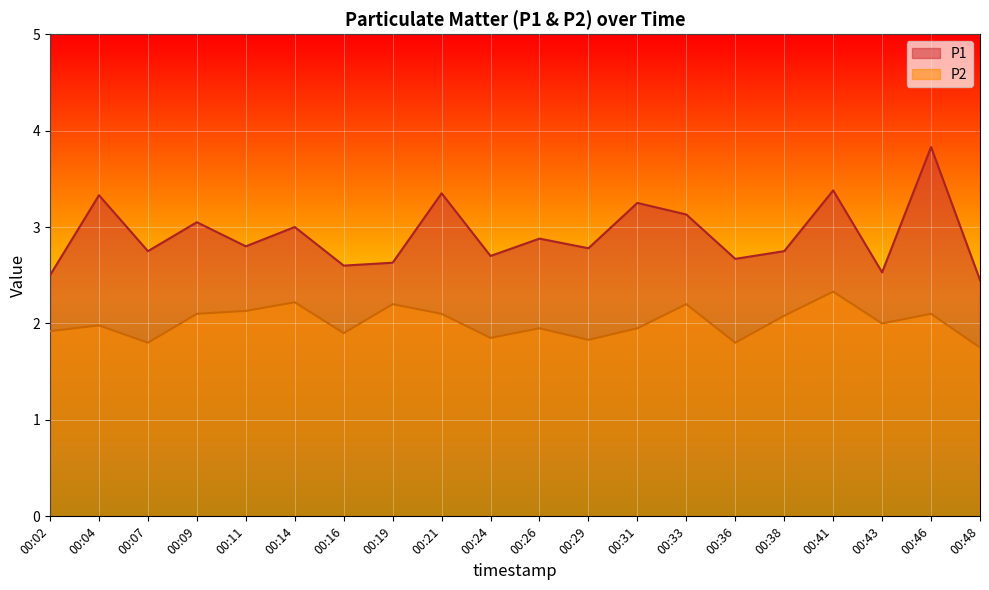

Between 00:14 and 00:29, which series saw the biggest shift?

P2